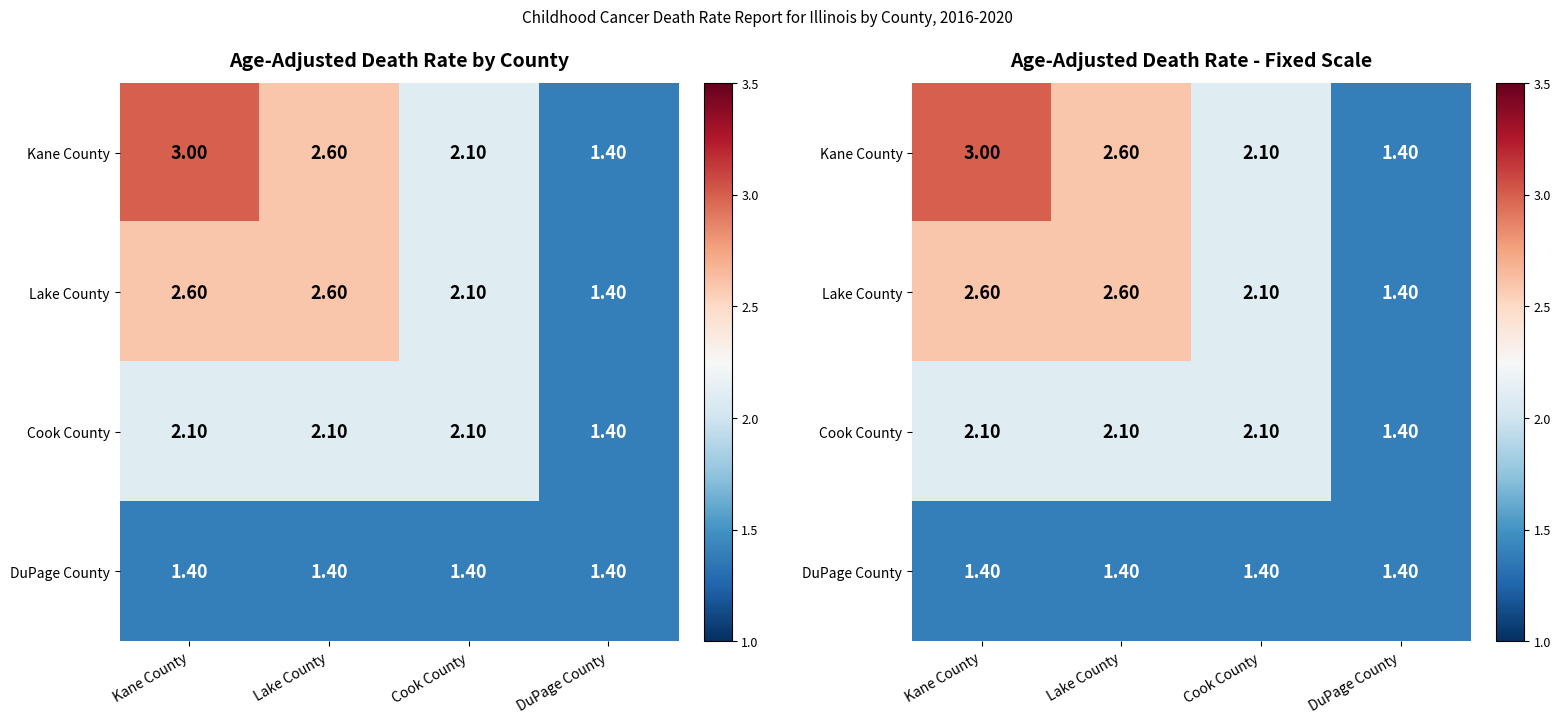

What is the difference between the highest and lowest values at Kane County?

1.6